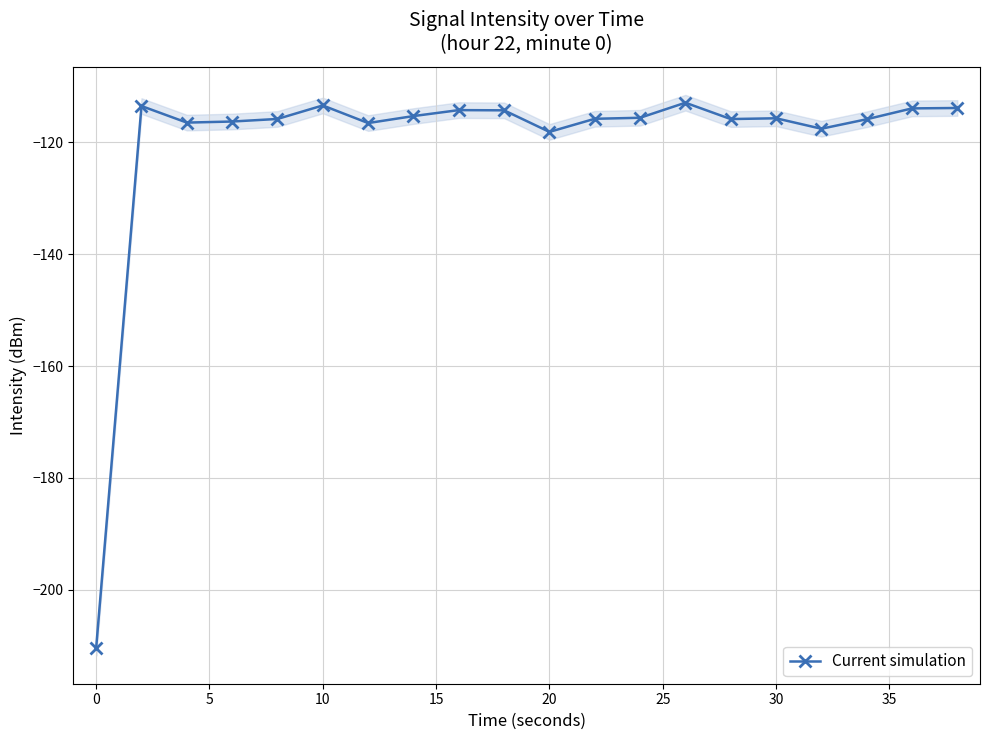

True or false: Current simulation has a value of -115.7 at 30.

True